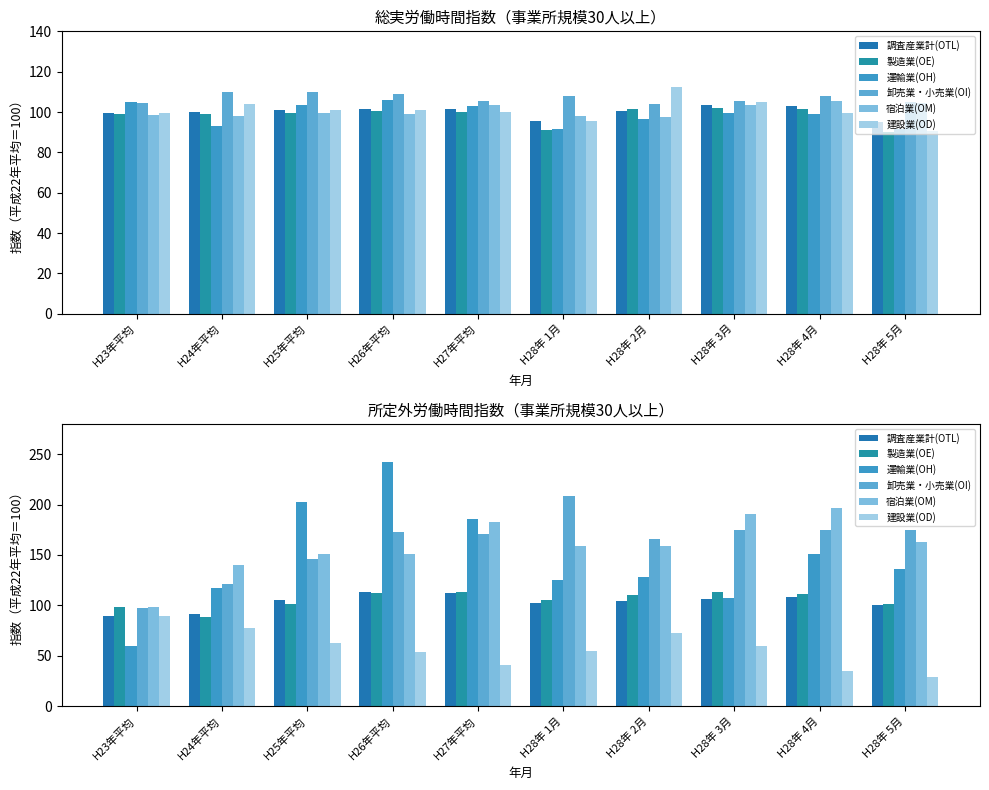

How many groups of bars are there?

10